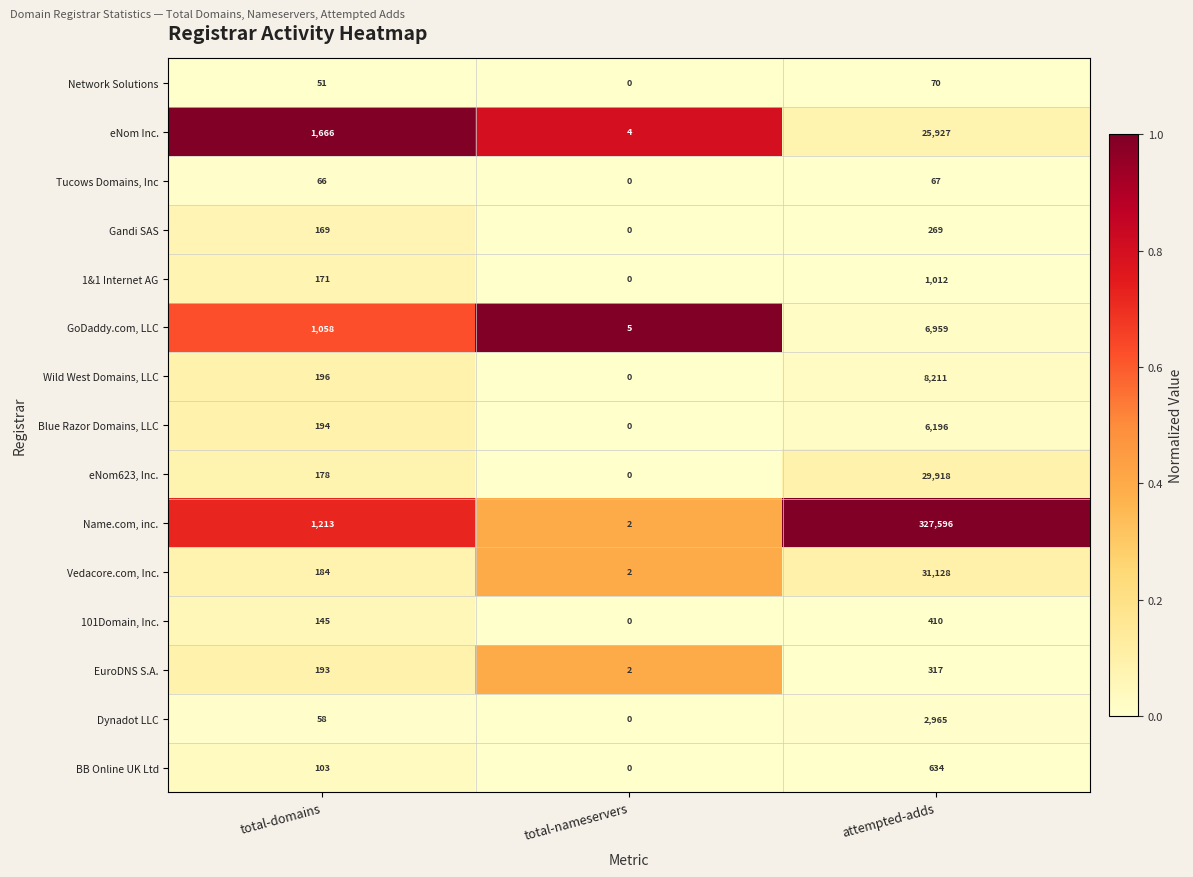

What value does the Dynadot LLC series have at total-domains, to the nearest 100?

100